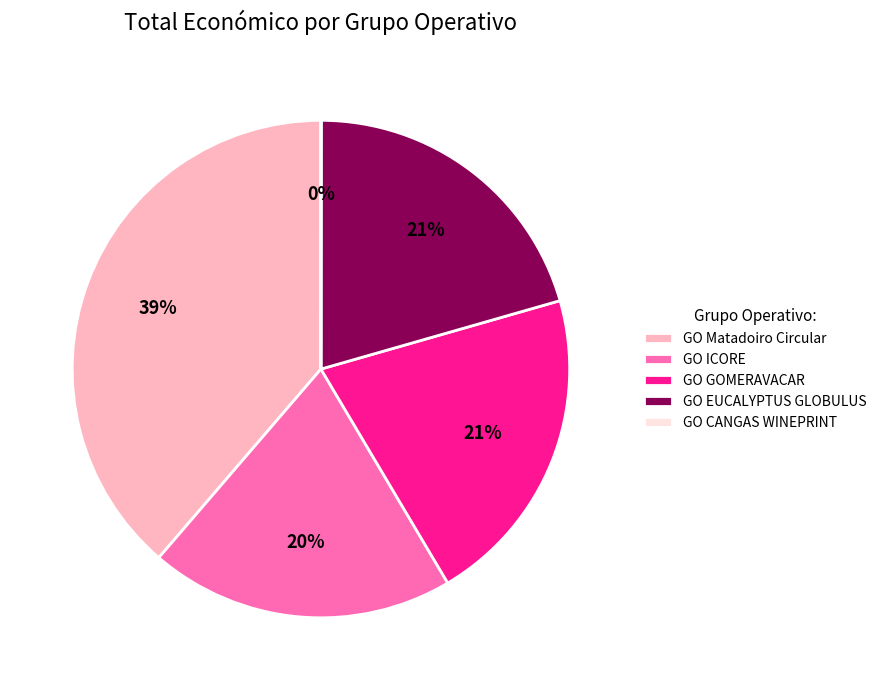

Approximately how many times larger is the value at GO GOMERAVACAR compared to GO Matadoiro Circular?

0.5